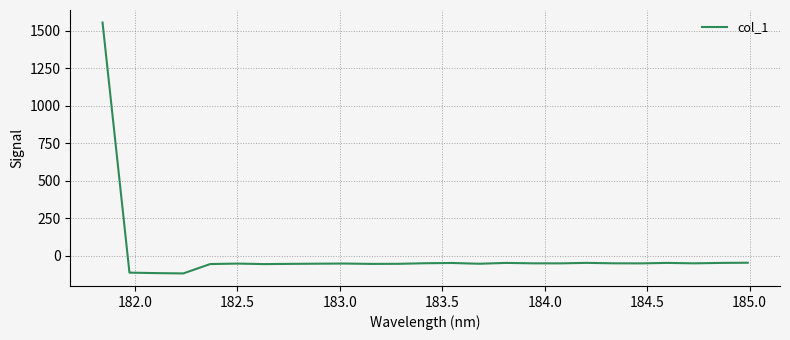

What is the greatest value displayed?

1556.3